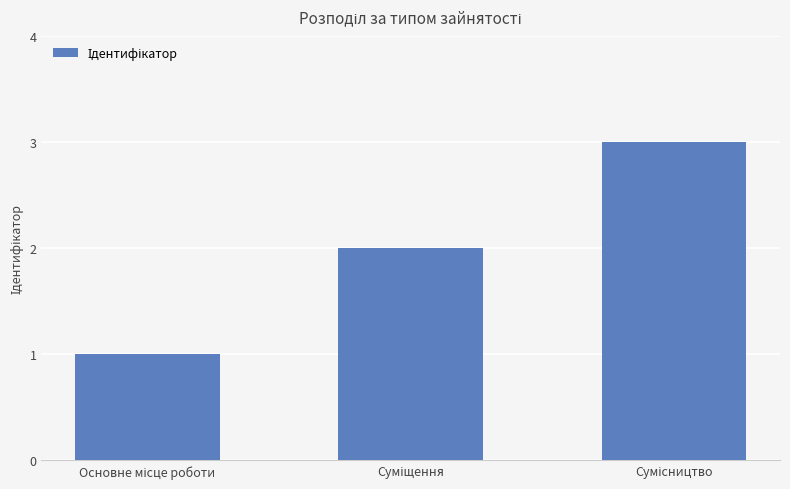

What is the maximum value shown in the chart?

3